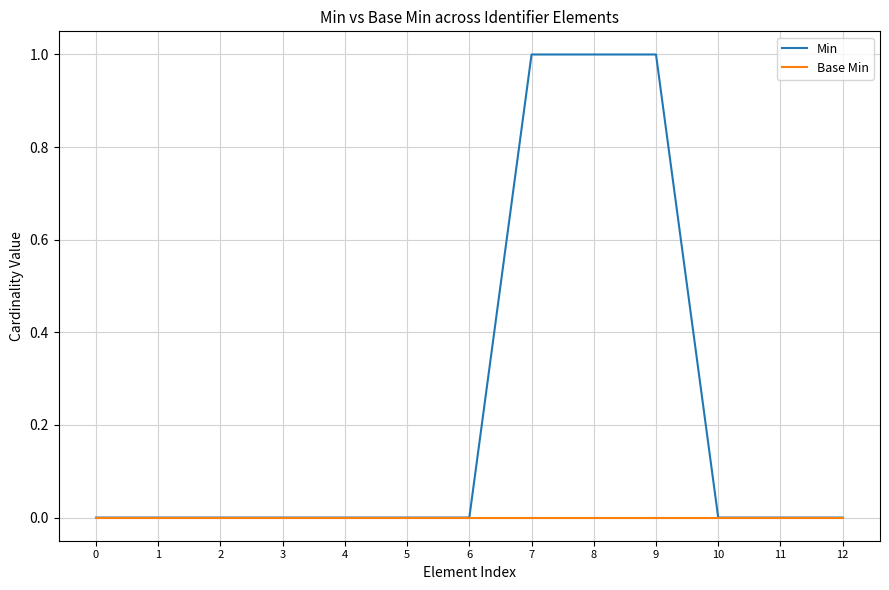

List the series in order of their overall mean, lowest first.

Base Min, Min